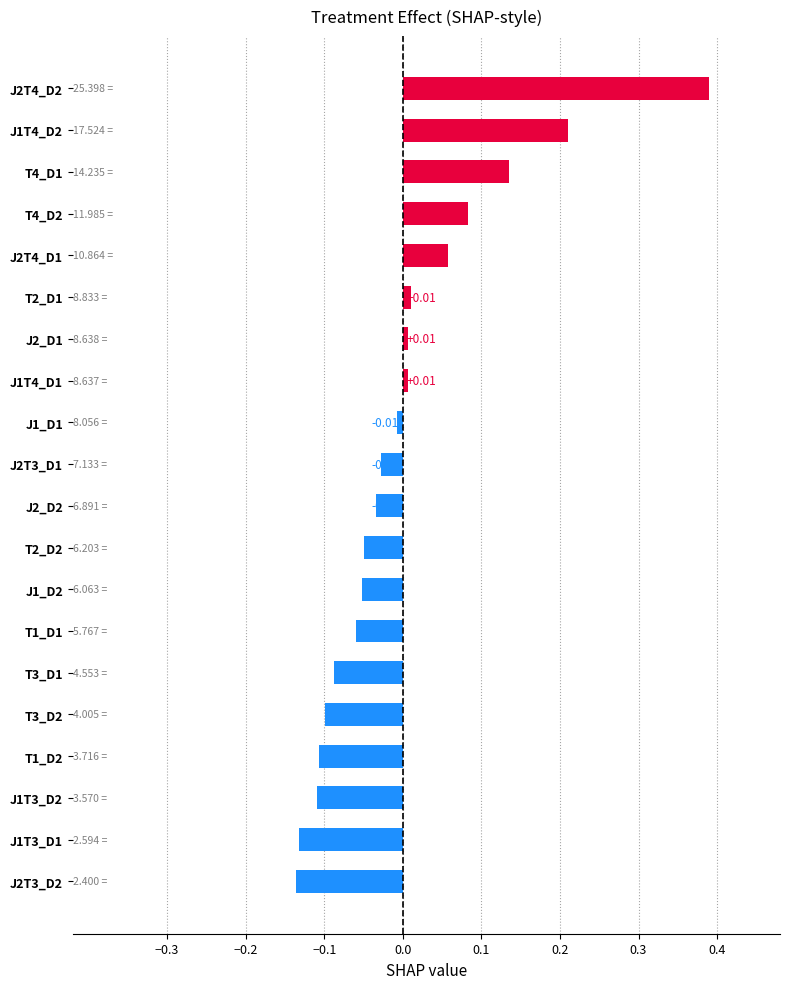

What is the change in value from T1_D2 to J2T3_D1?

+0.1